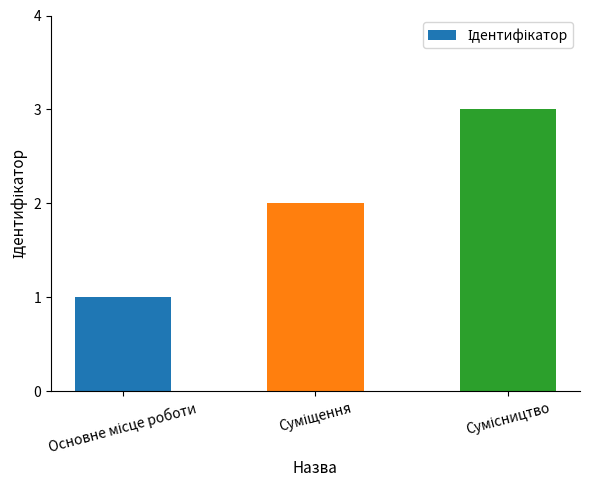

What is the maximum value shown in the chart?

3